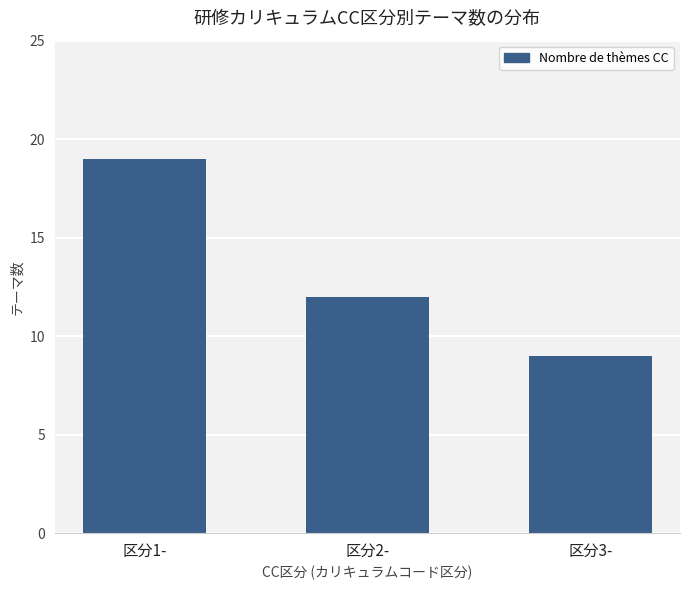

Reading left to right, transcribe all the data shown in this chart.

19	12	9